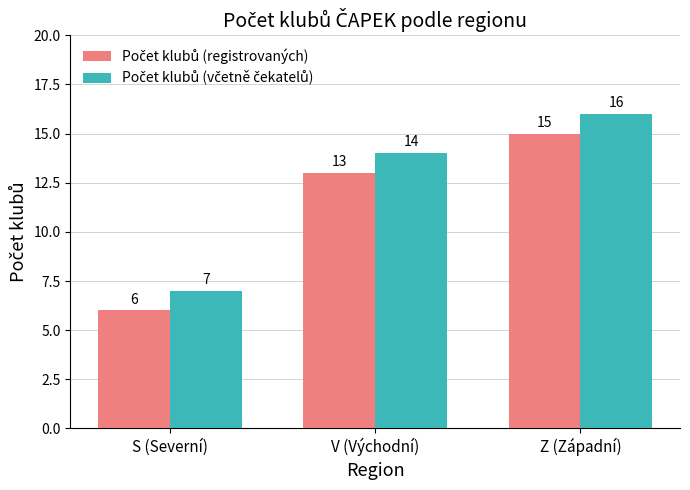

Count the number of data series in this chart.

2